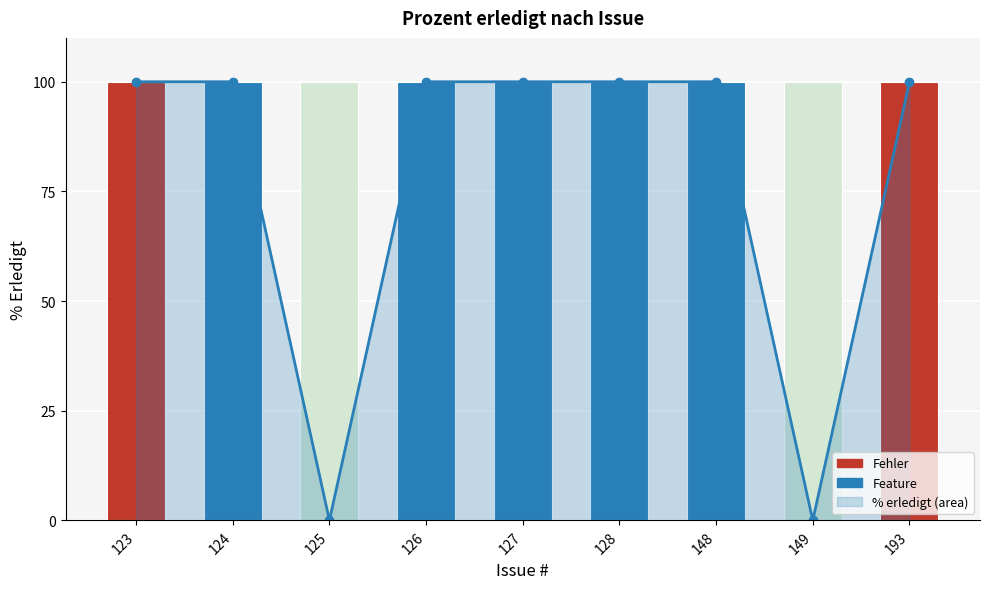

Rank the categories by value from highest to lowest.

123, 124, 126, 127, 128, 148, 193, 125, 149